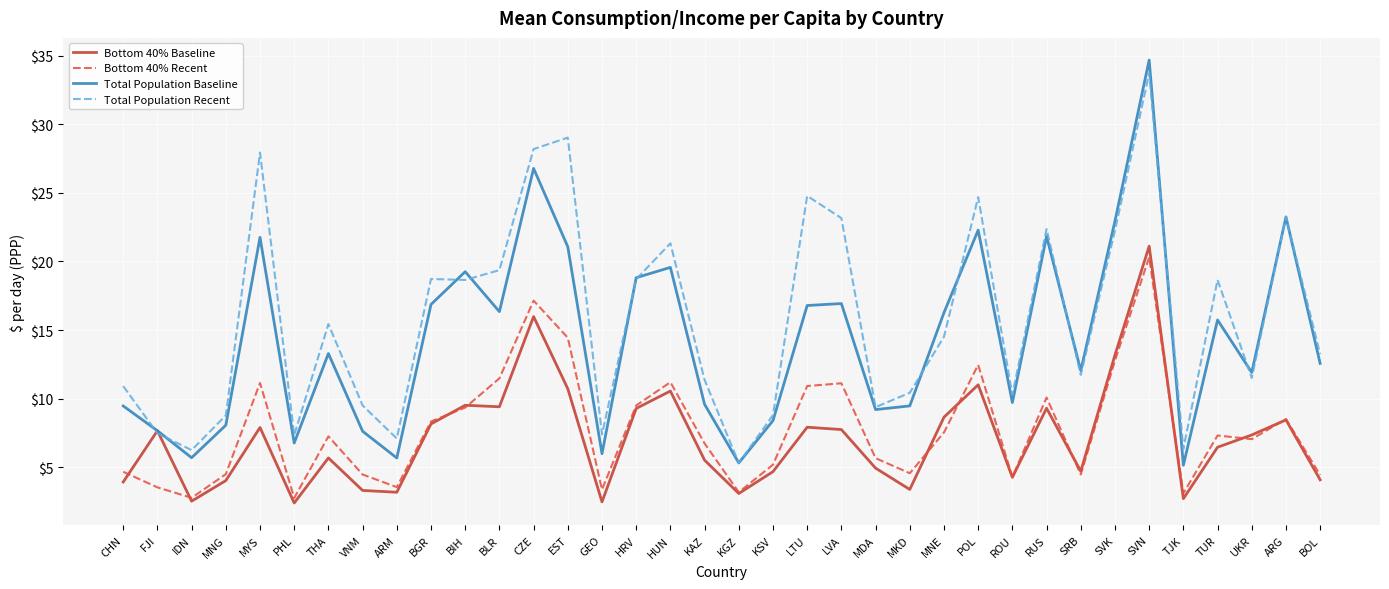

Does the chart display data point markers on the line(s)?

No